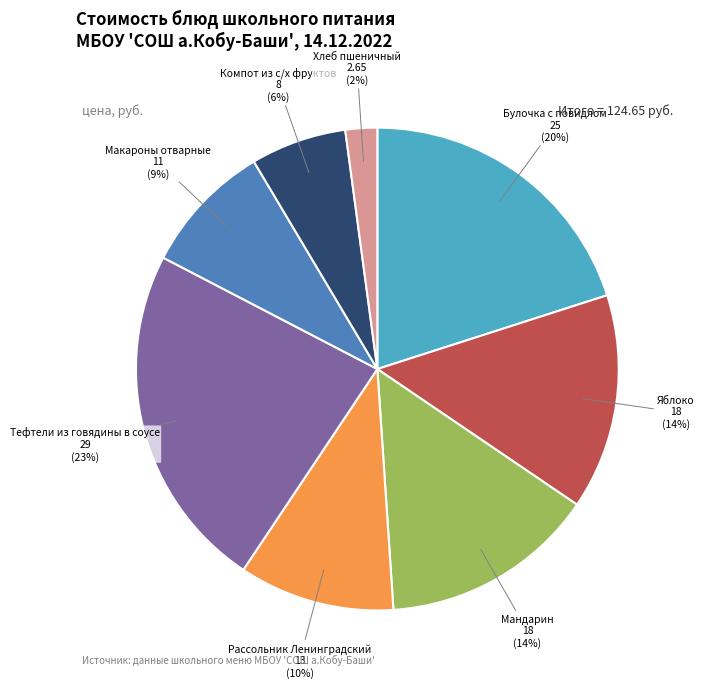

Does Булочка с повидлом represent more than half of the total?

No